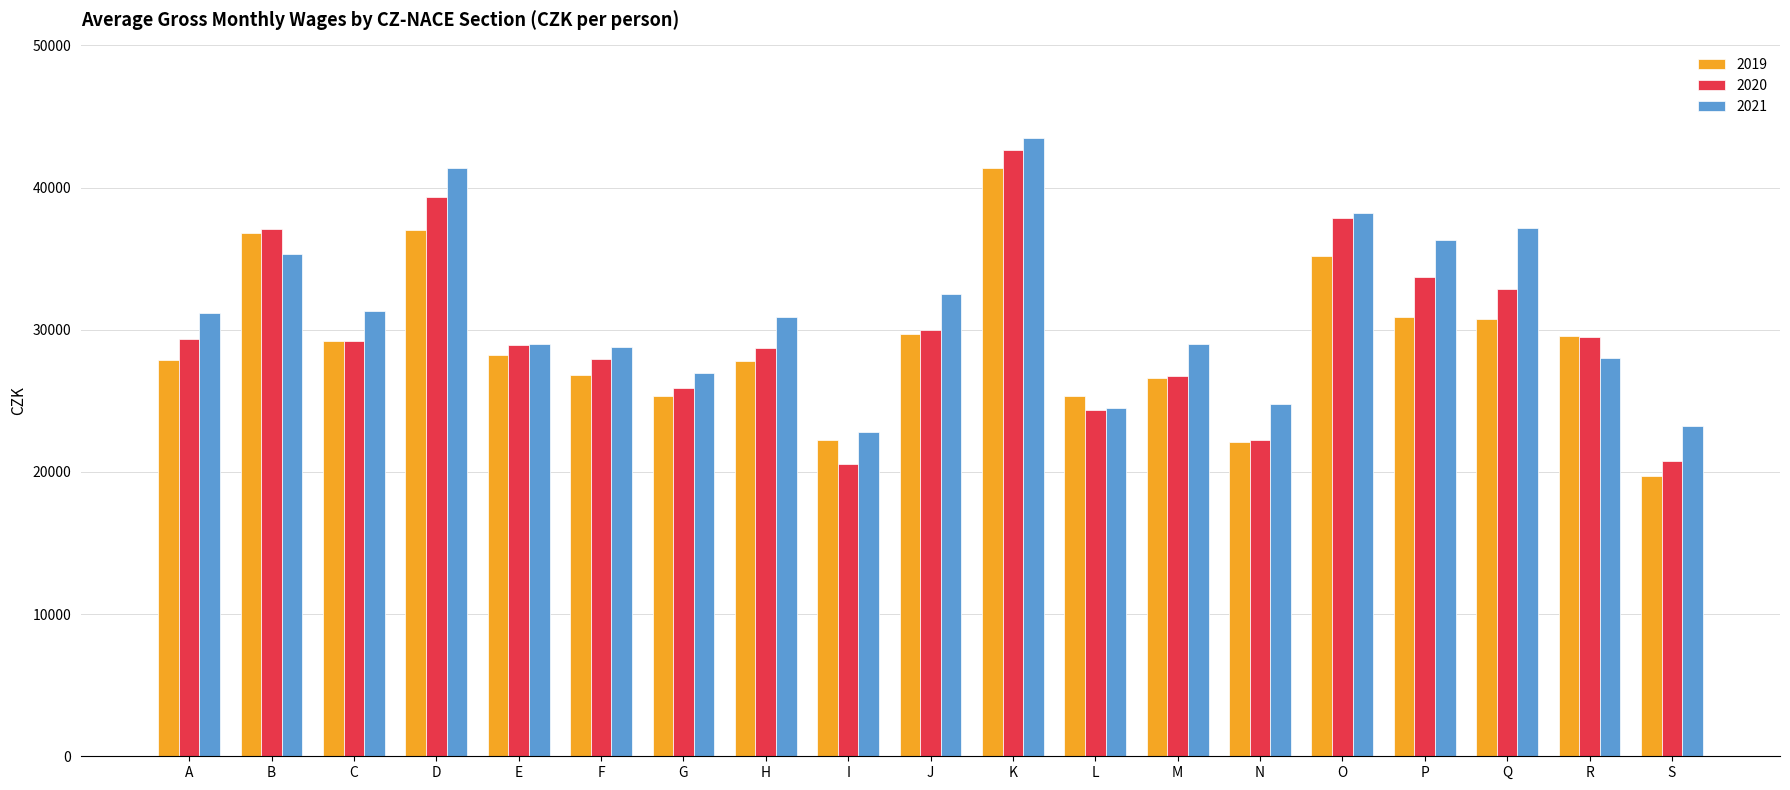

Rank the series by their average value, from highest to lowest.

2021, 2020, 2019